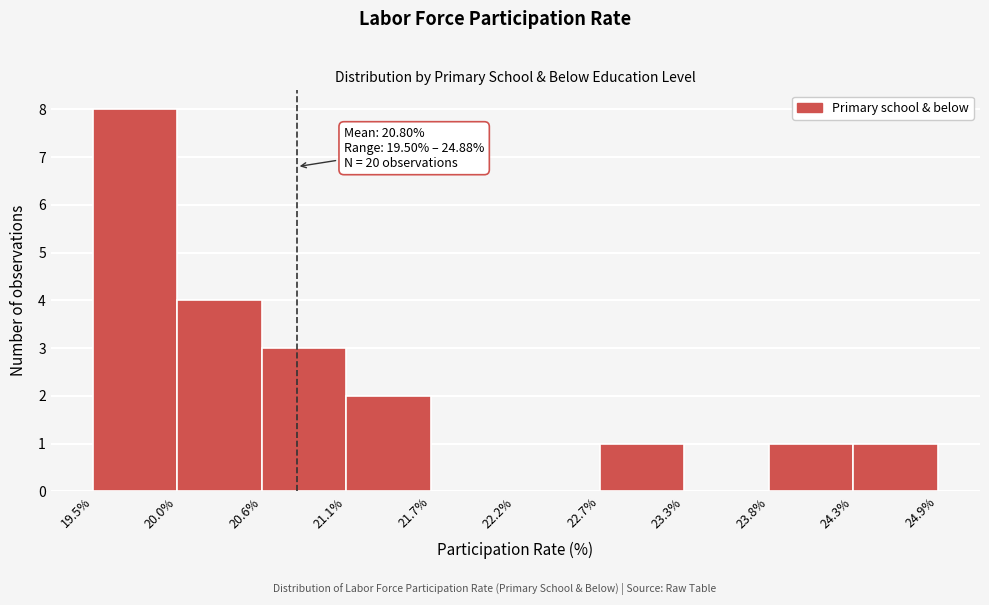

Which range on the x-axis has the tallest bar?

19.5% to 20.0%